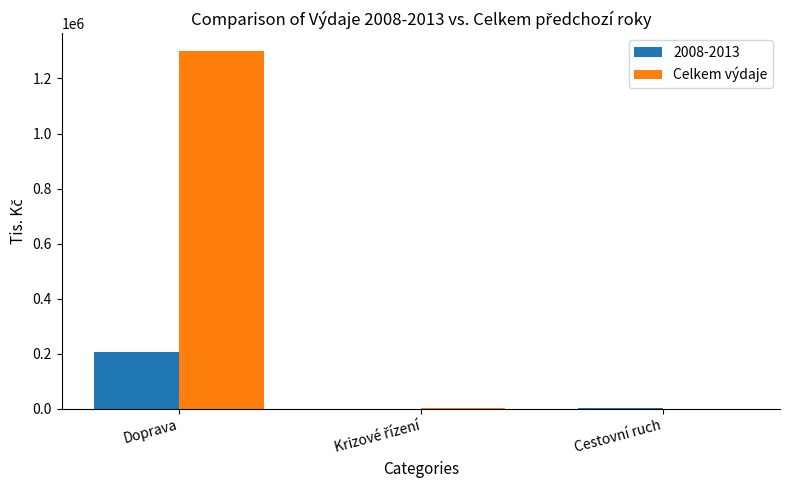

Are the bars grouped side by side (vs. stacked)?

Yes